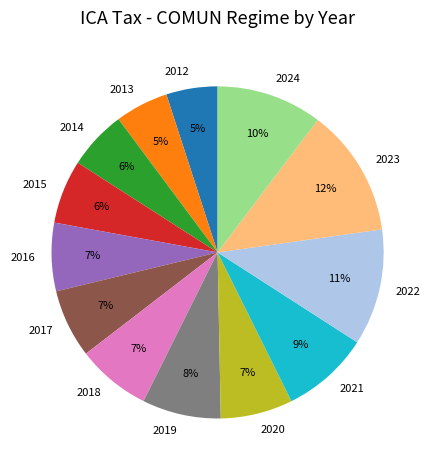

Do 2020 and 2016 together represent more than half of the pie?

No